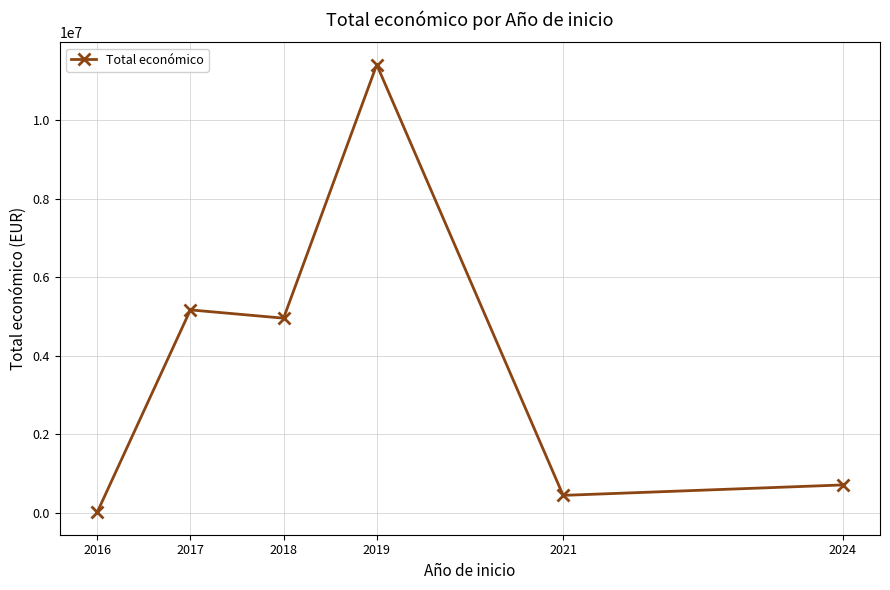

How many lines are shown in the chart?

1